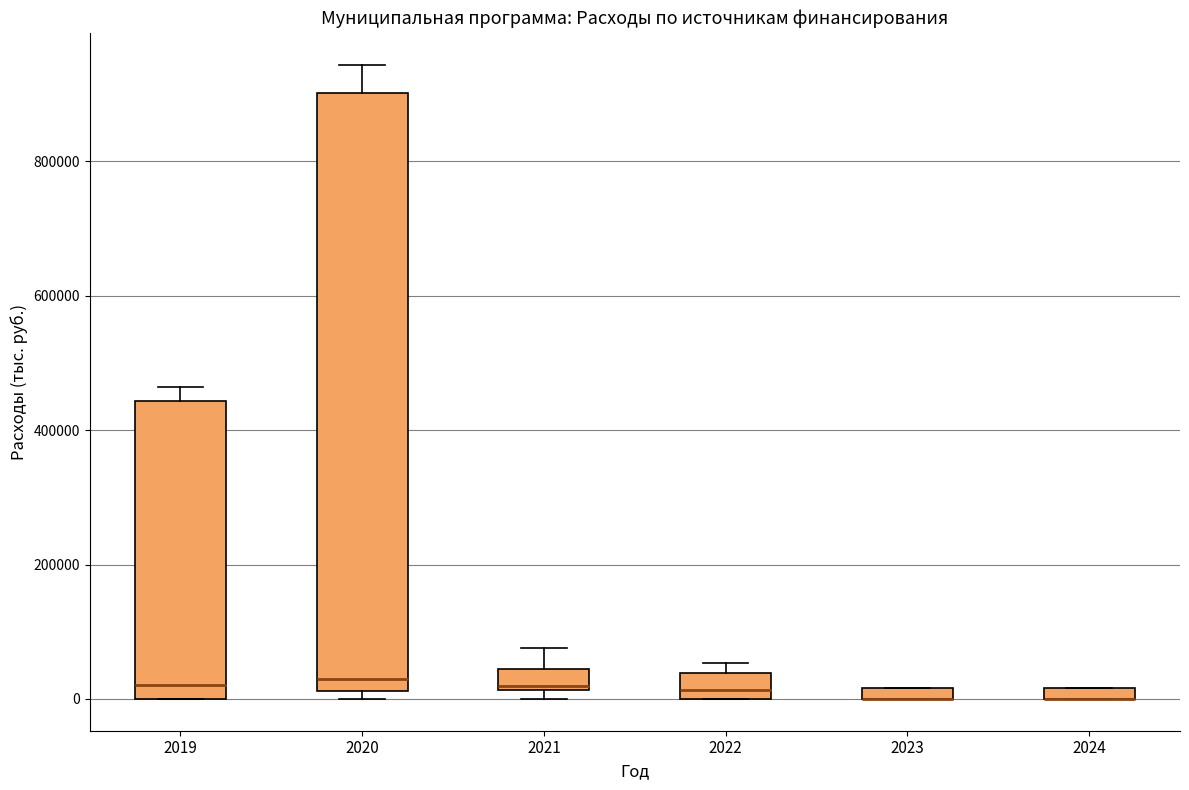

Where is the upper edge of the box at x = 2021 on the y-axis? The values are not printed on the chart, so give them approximately, as read against the axis.

40000